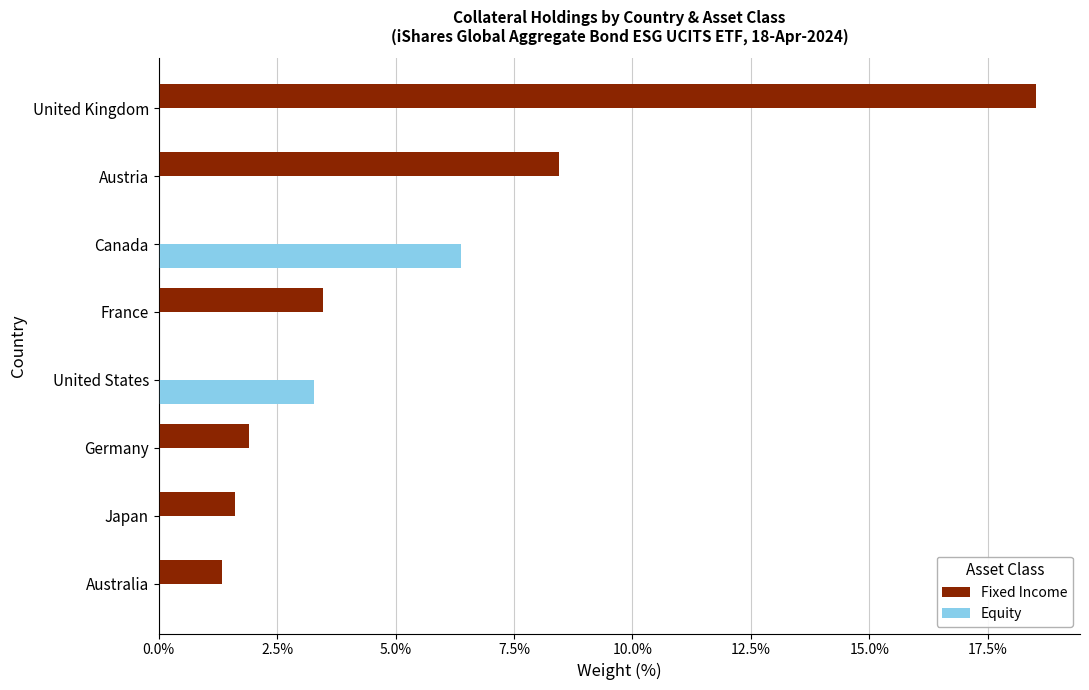

Is the value of Fixed Income at Australia greater than the value of Equity at Japan?

Yes